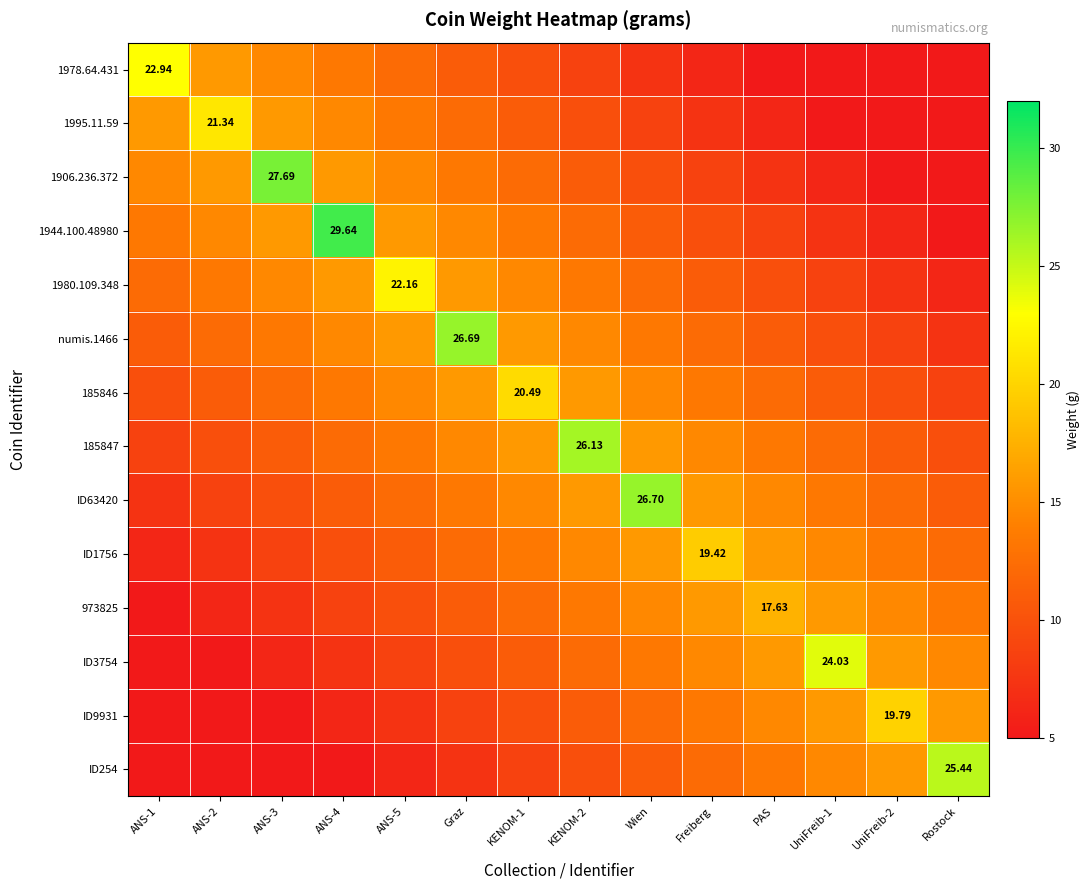

What is the difference between the 973825 values at KENOM-1 and ANS-2?

6.0